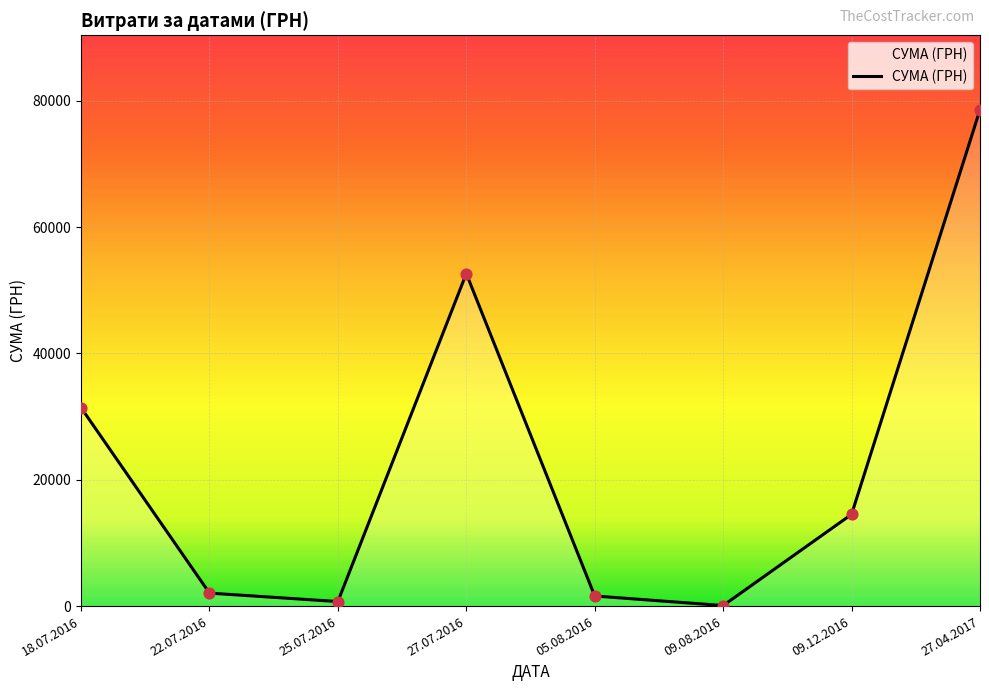

Approximately how many times larger is the value at 27.04.2017 compared to 09.12.2016?

5.4